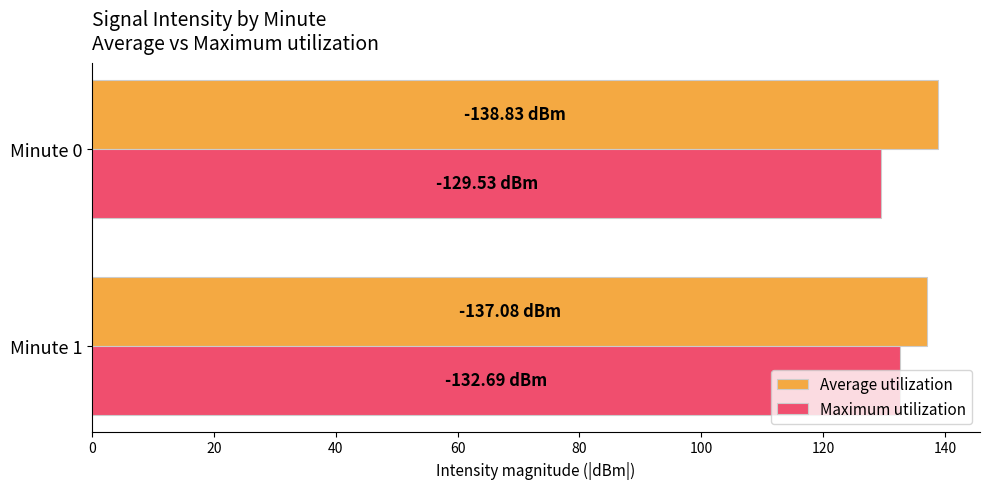

What is the sum of all Average utilization values?

275.9